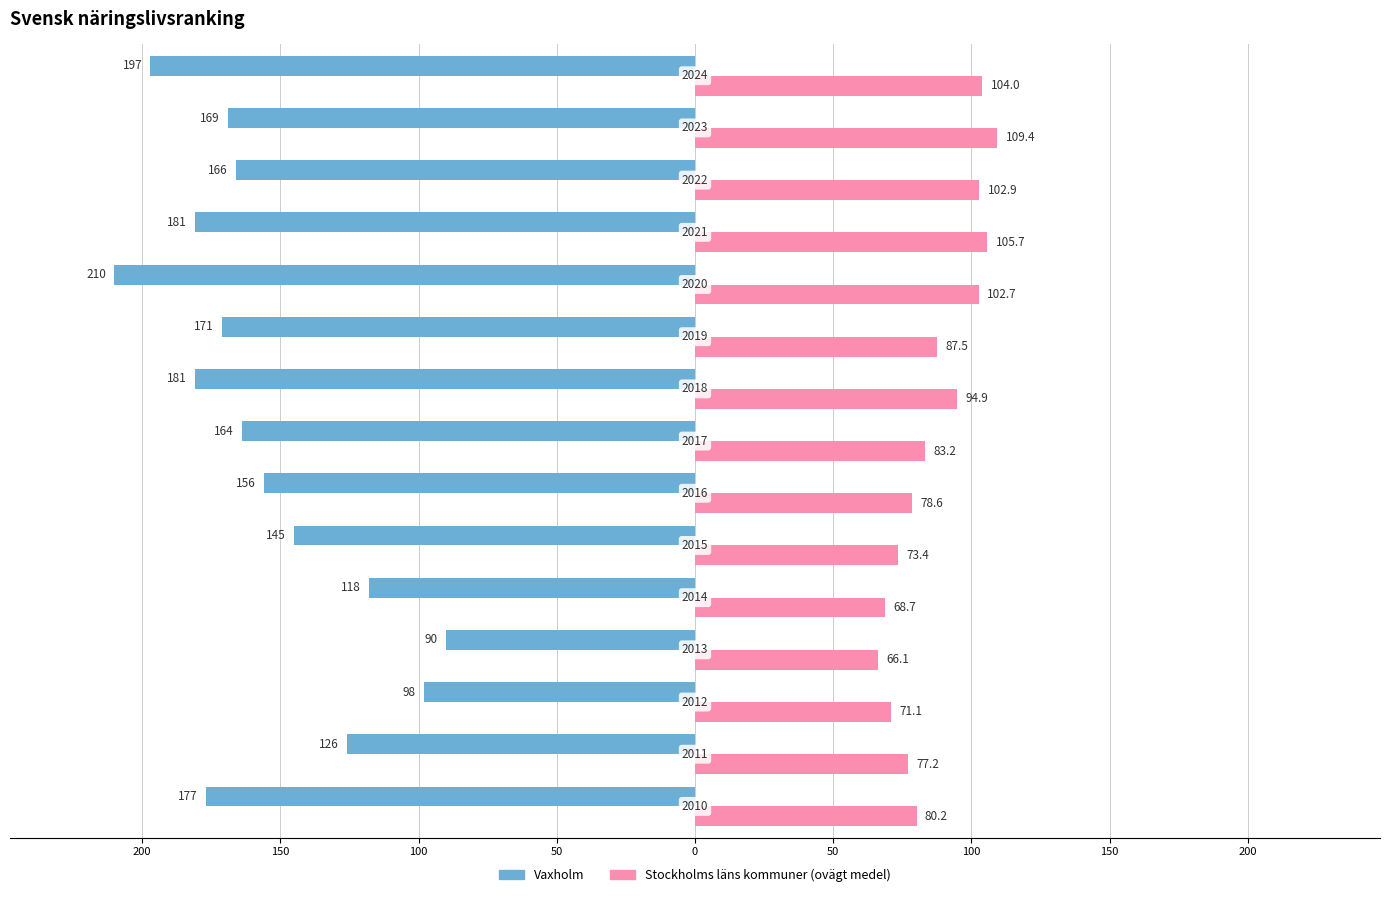

How many categories are shown in the chart?

15